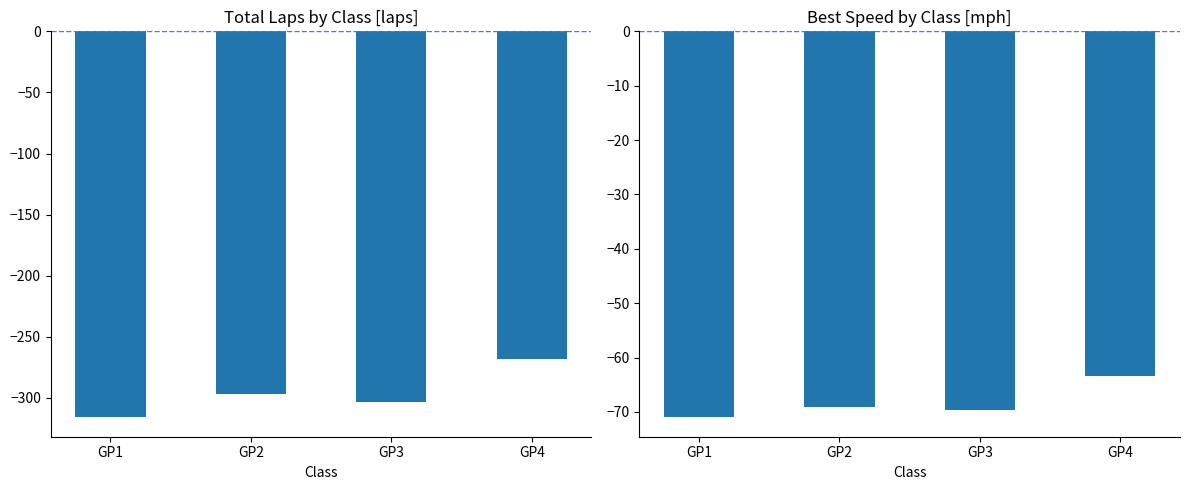

What is the spread (max minus min) of values at GP4?

204.6